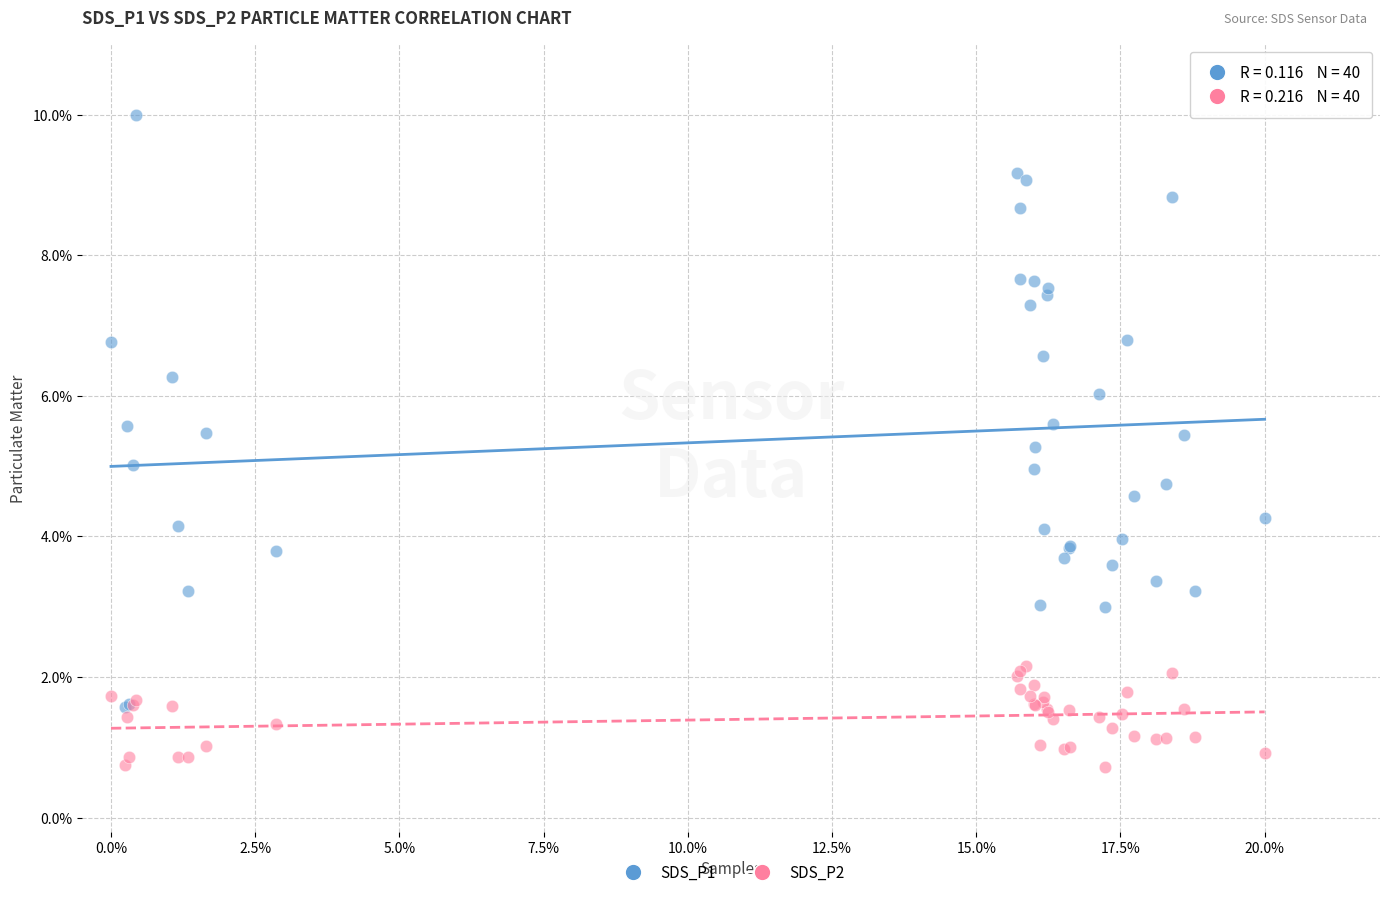

Which series has the largest Y range (max minus min)?

SDS_P1